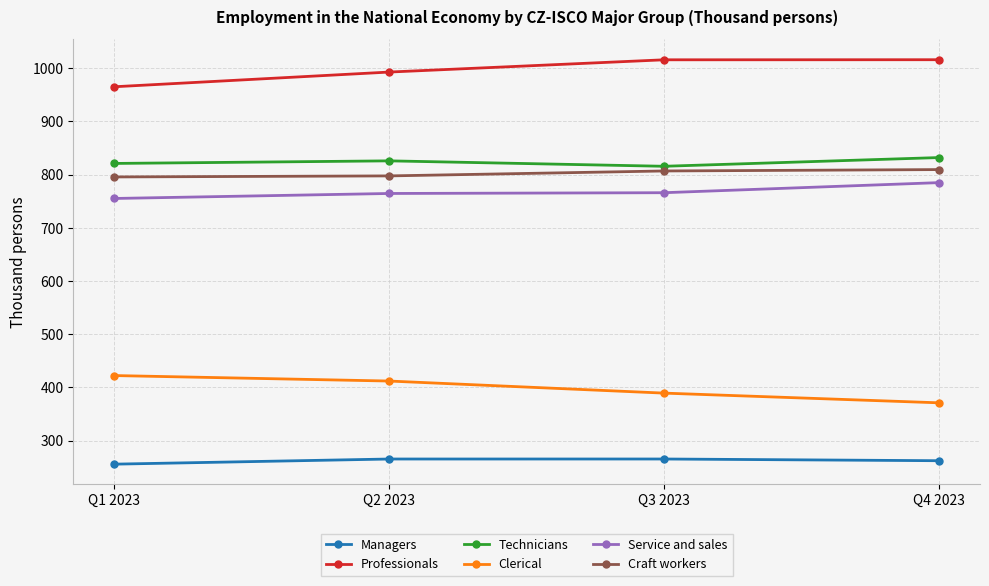

What is the maximum value for Service and sales?

784.9